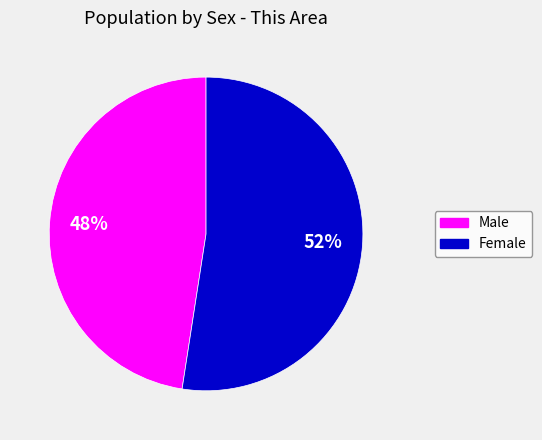

To the nearest percent, what percentage of the pie is Female?

52%